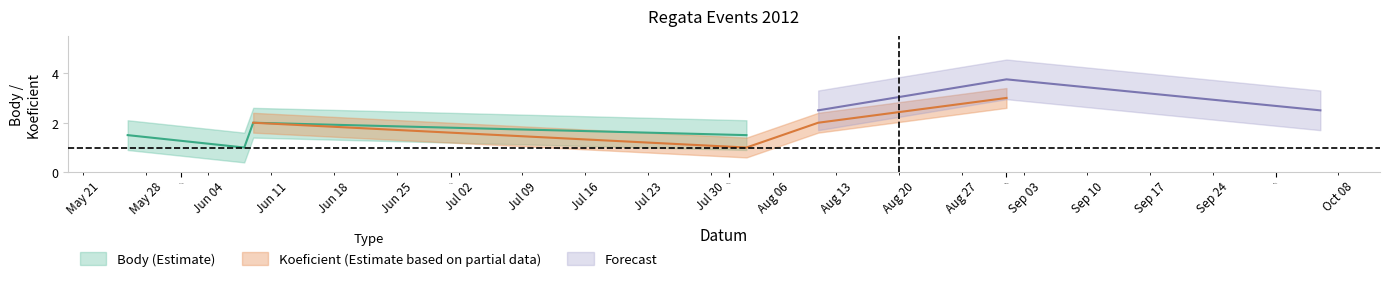

The value of Body at 2012-06-09 is 1.3. True or false?

False